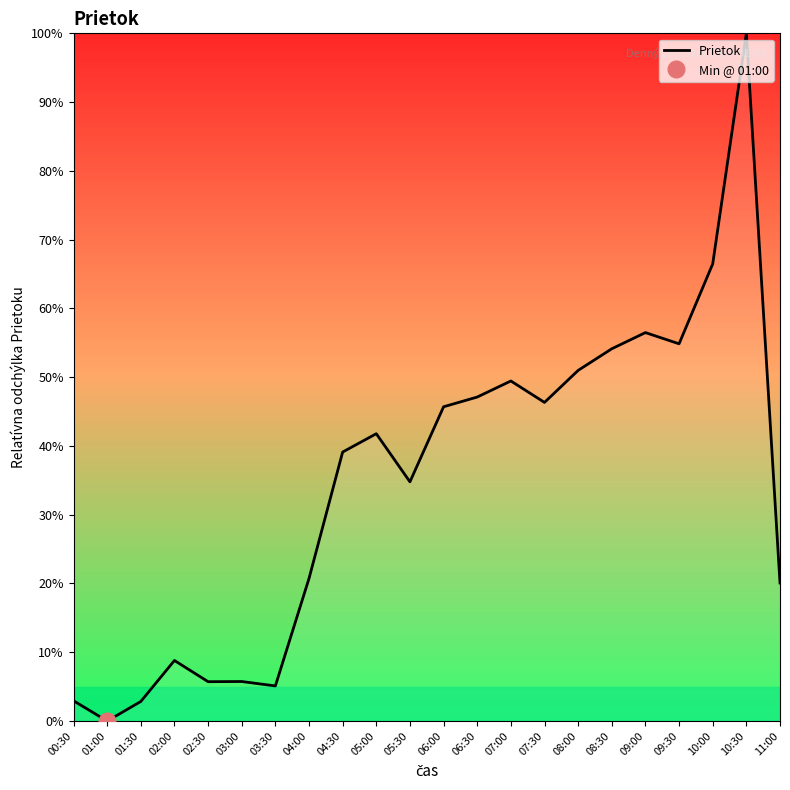

List the labels in order of value, largest first.

10:30, 10:00, 09:00, 09:30, 08:30, 08:00, 07:00, 06:30, 07:30, 06:00, 05:00, 04:30, 05:30, 04:00, 11:00, 02:00, 03:00, 02:30, 03:30, 00:30, 01:30, 01:00